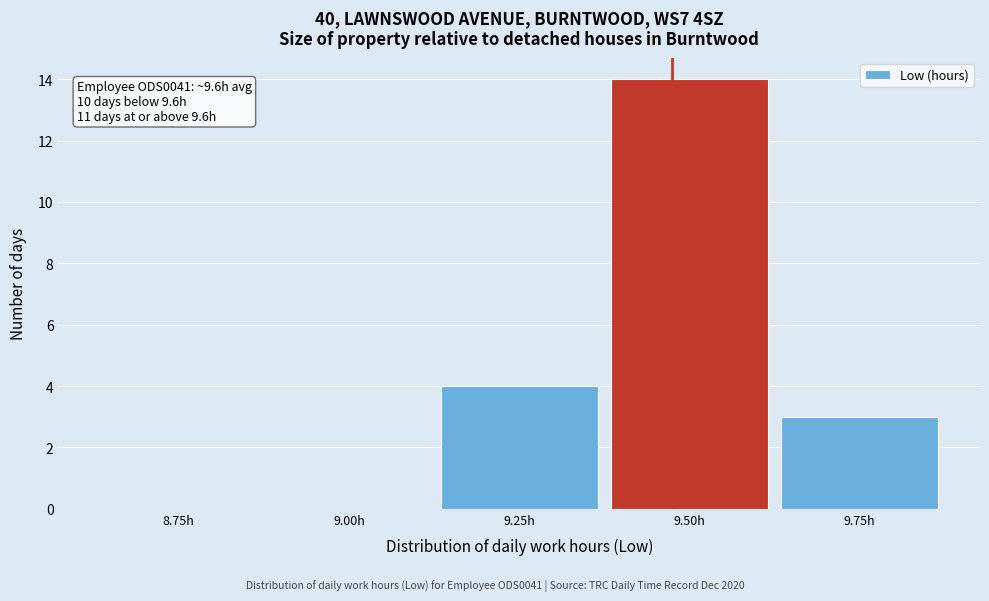

Reading left to right, transcribe all the data shown in this chart.

8.75h=0	9.00h=0	9.25h=4	9.50h=14	9.75h=3